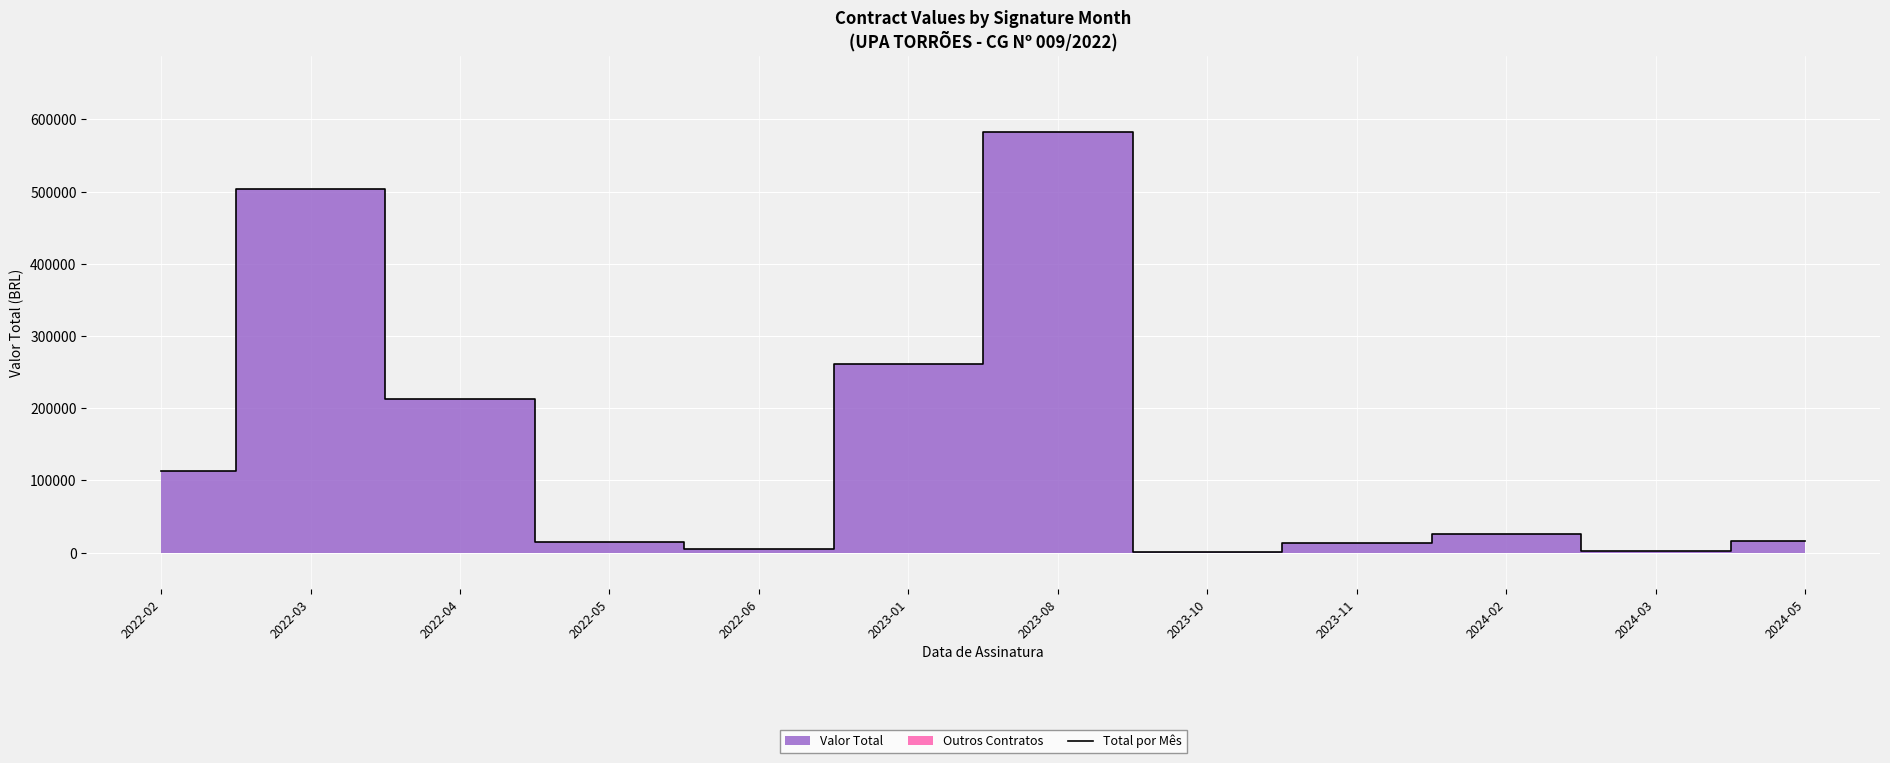

True or false: the data has more than 2 interior local peaks.

True